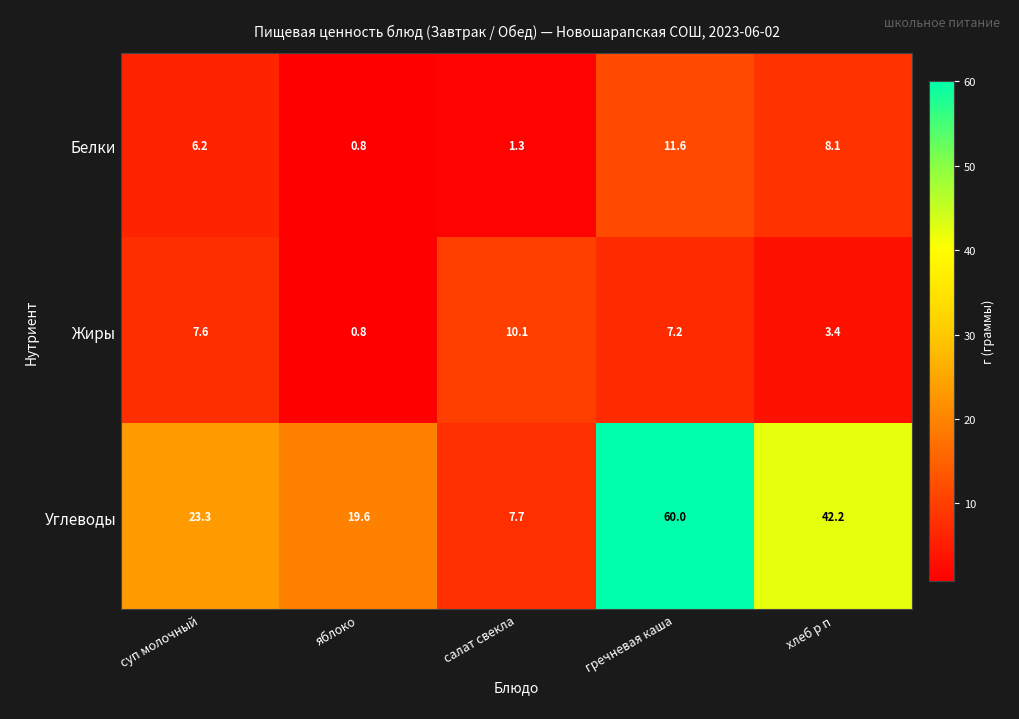

At which label does Углеводы first exceed 23?

суп молочный